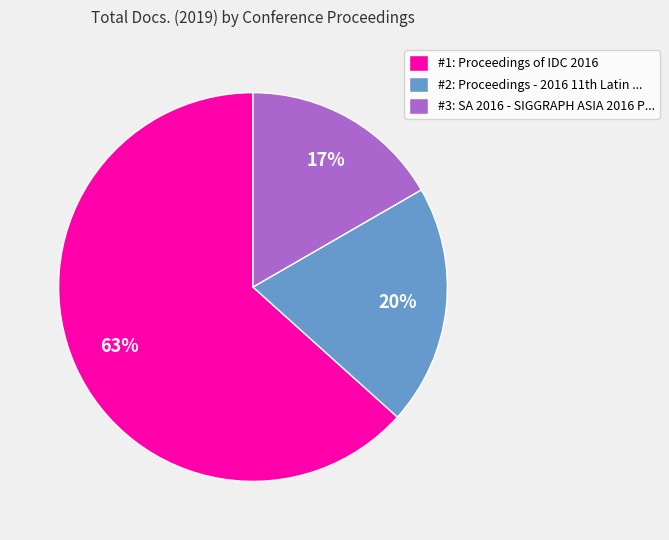

Count the number of slices in the pie.

3